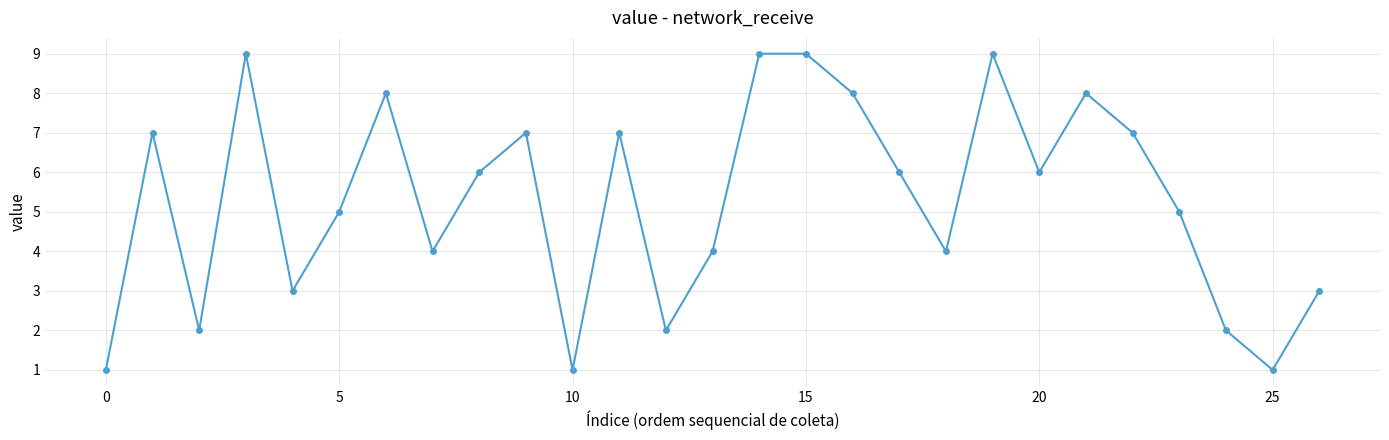

How many interior local valleys (lower than both neighbors) does the data have?

8